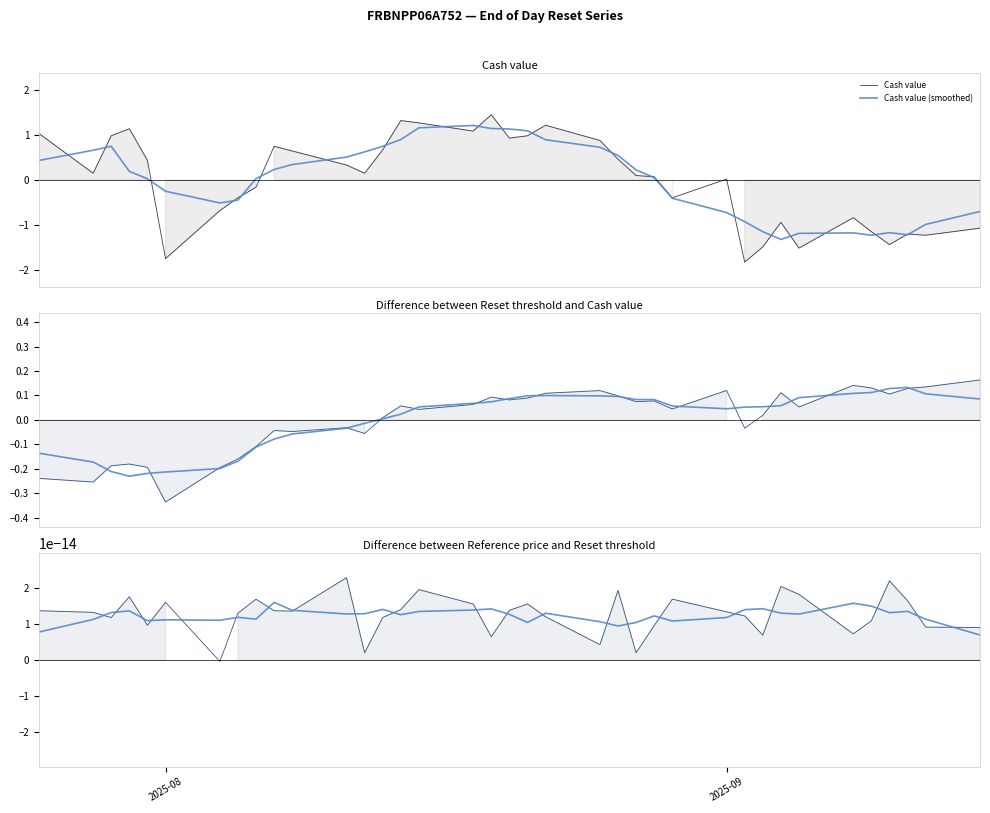

What is the lowest value of the Cash value (smoothed) series?

-1.3